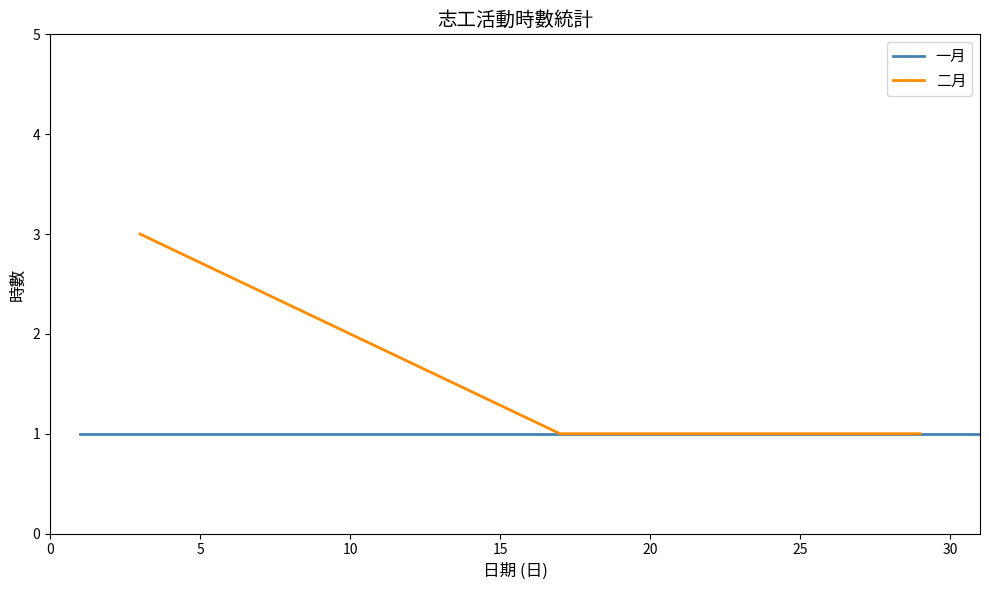

At which category does the chart reach its minimum across all series?

2024-01-31